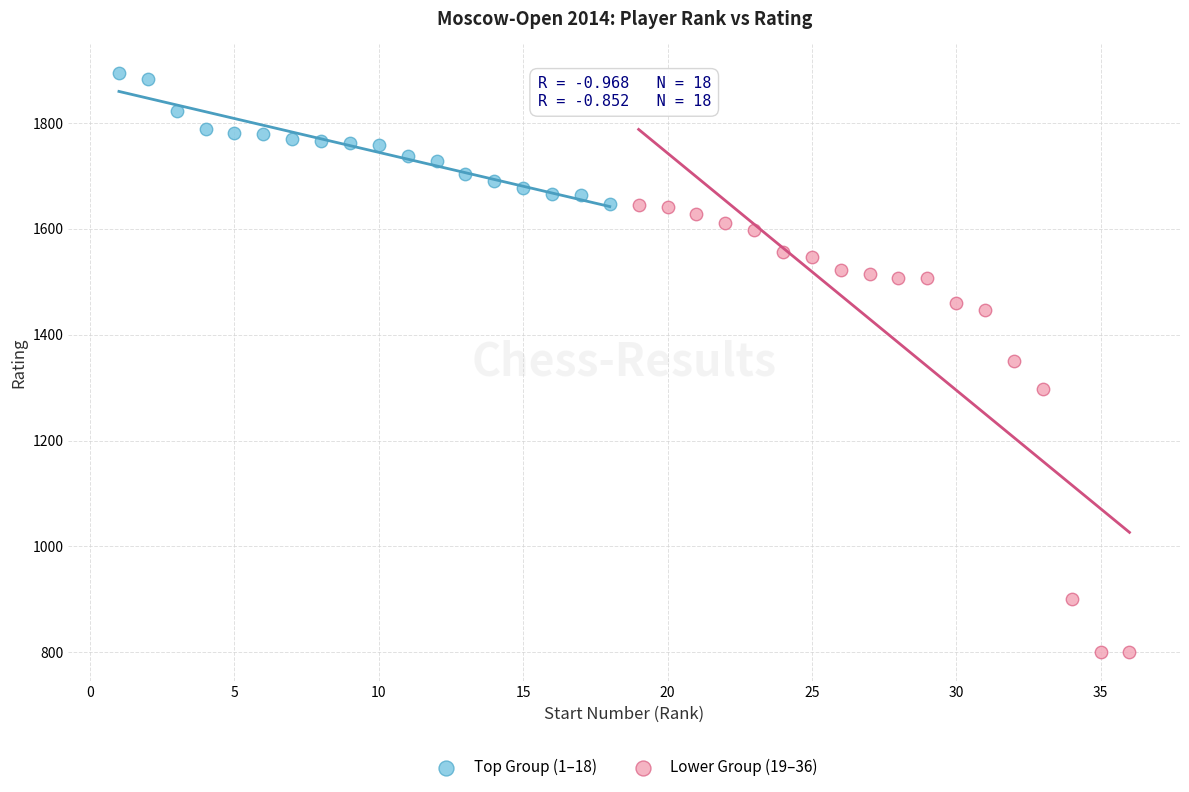

Which series has the widest spread of Y values?

Lower Group (19–36)